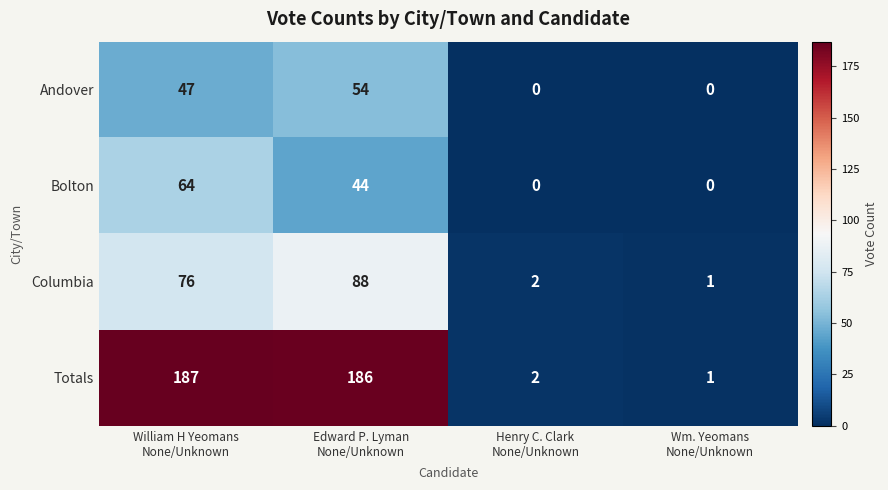

Rank the series by their maximum value, from lowest to highest.

Andover, Bolton, Columbia, Totals